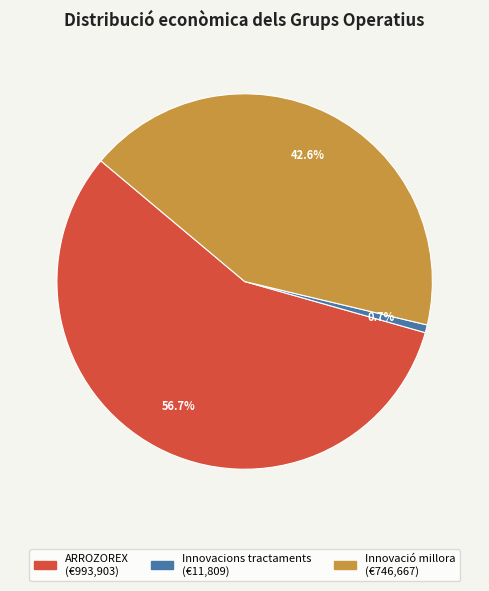

To the nearest percent, what is the average slice percentage?

33%